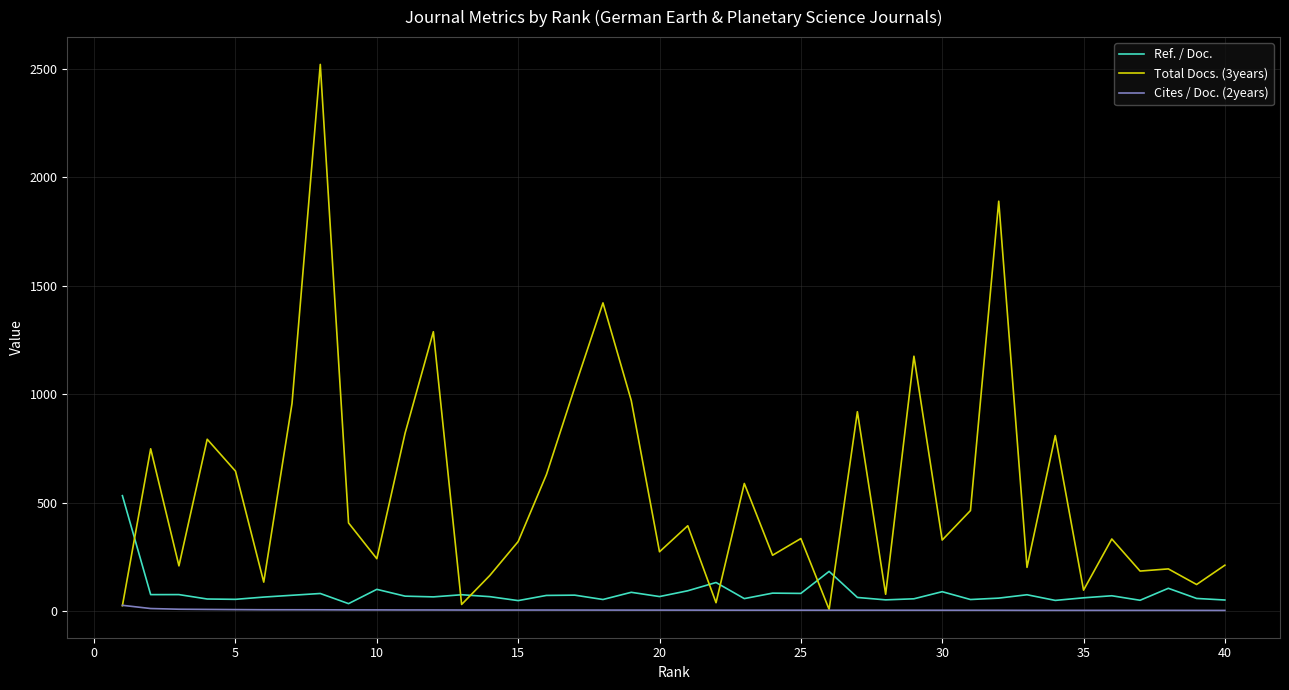

What is the highest value of the Ref. / Doc. series?

531.8